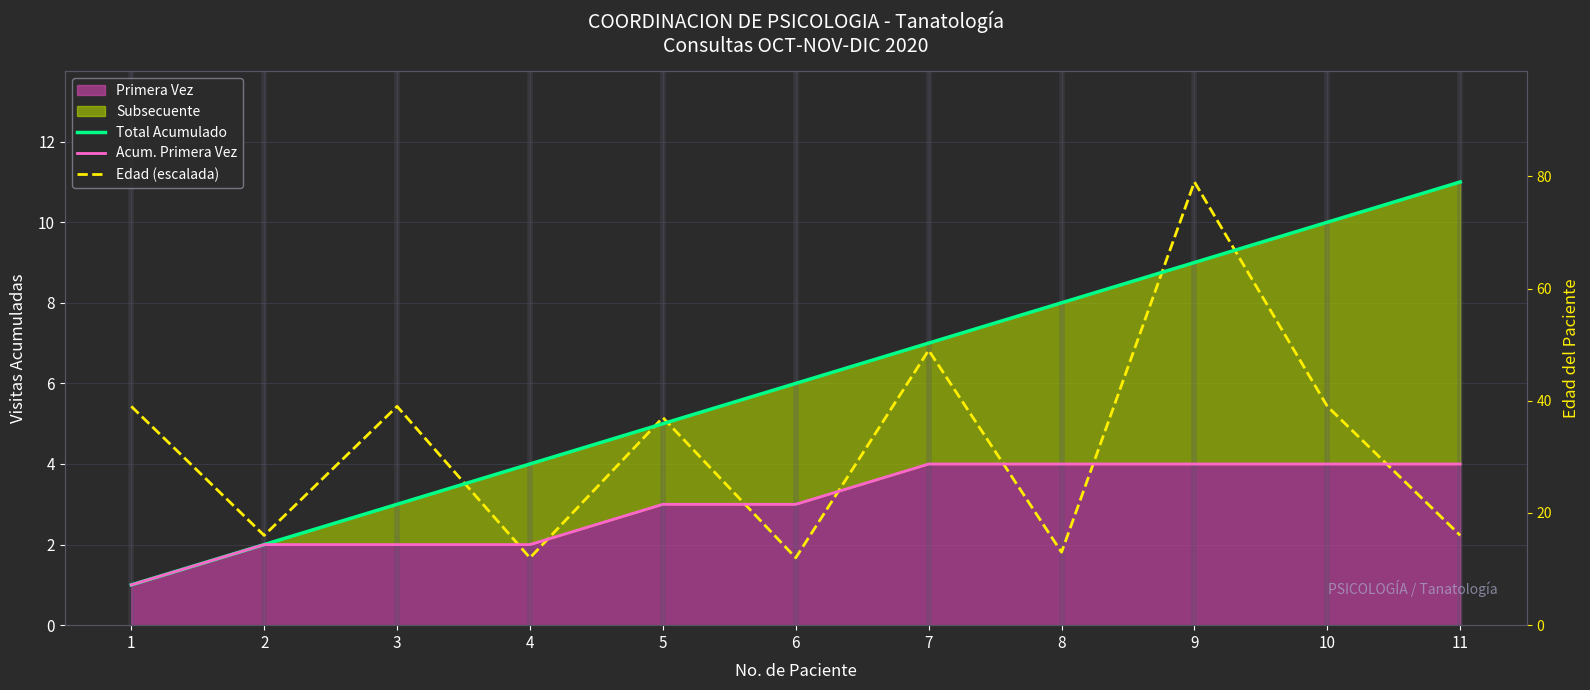

Is it true that Edad (escalada) equals 2.2 at 2?

True